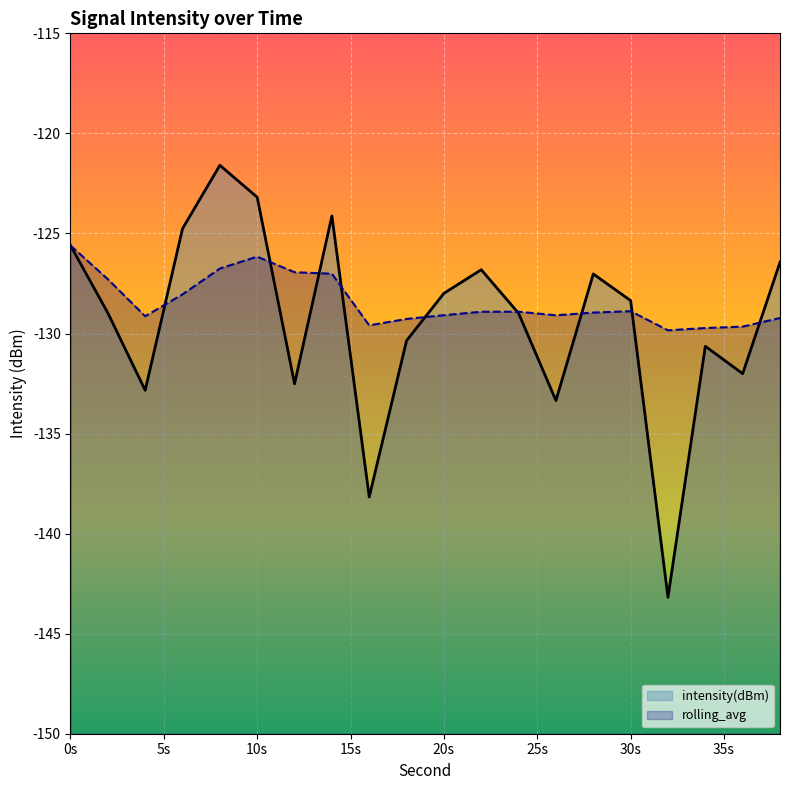

What is the average value of the rolling_avg series?

-128.4